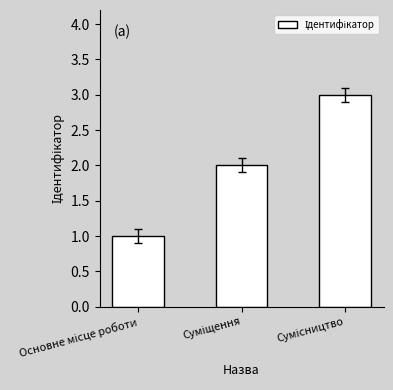

What is the greatest value displayed?

3